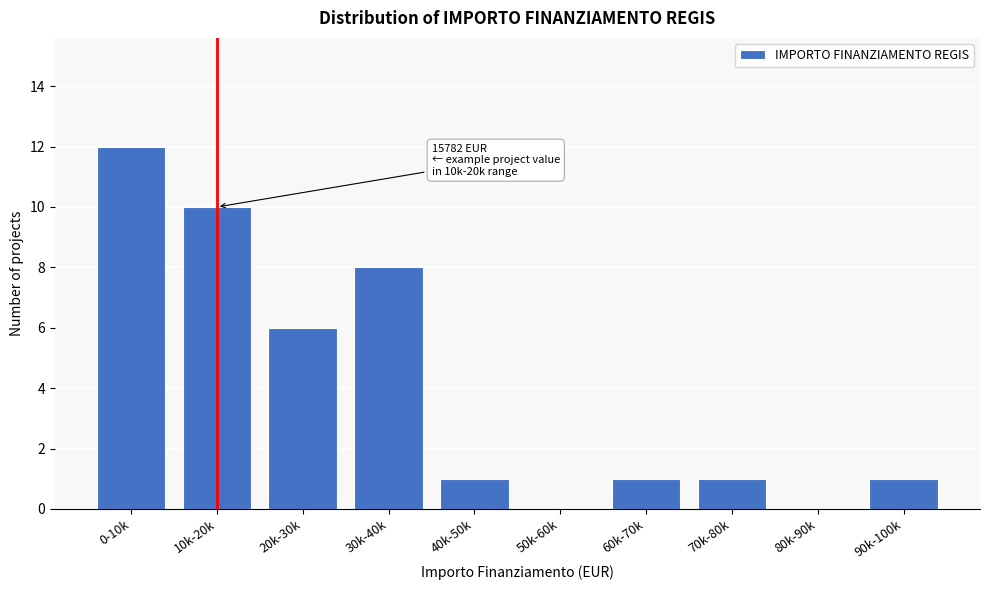

Reading left to right, what are all the values shown in this chart?

0-10k=12	10k-20k=10	20k-30k=6	30k-40k=8	40k-50k=1	50k-60k=0	60k-70k=1	70k-80k=1	80k-90k=0	90k-100k=1